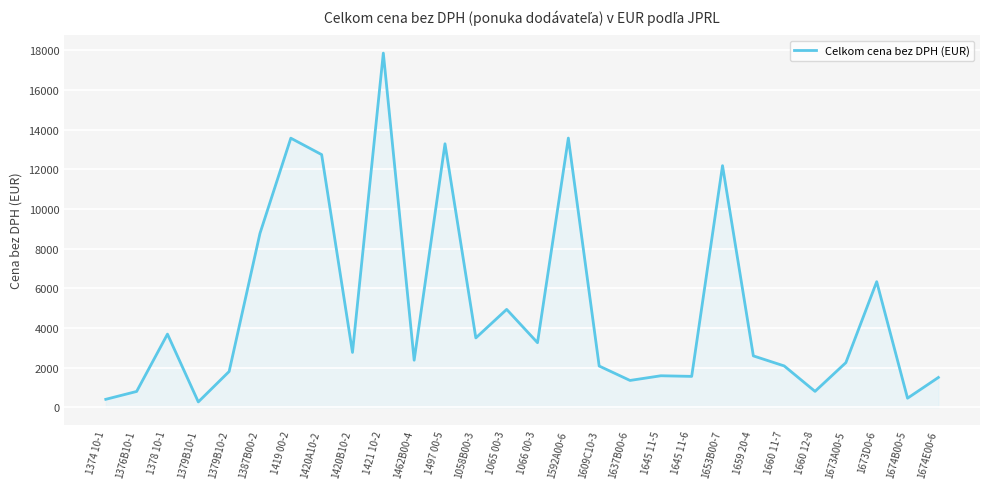

Where is the data nearest to the value 9062?

1387B00-2